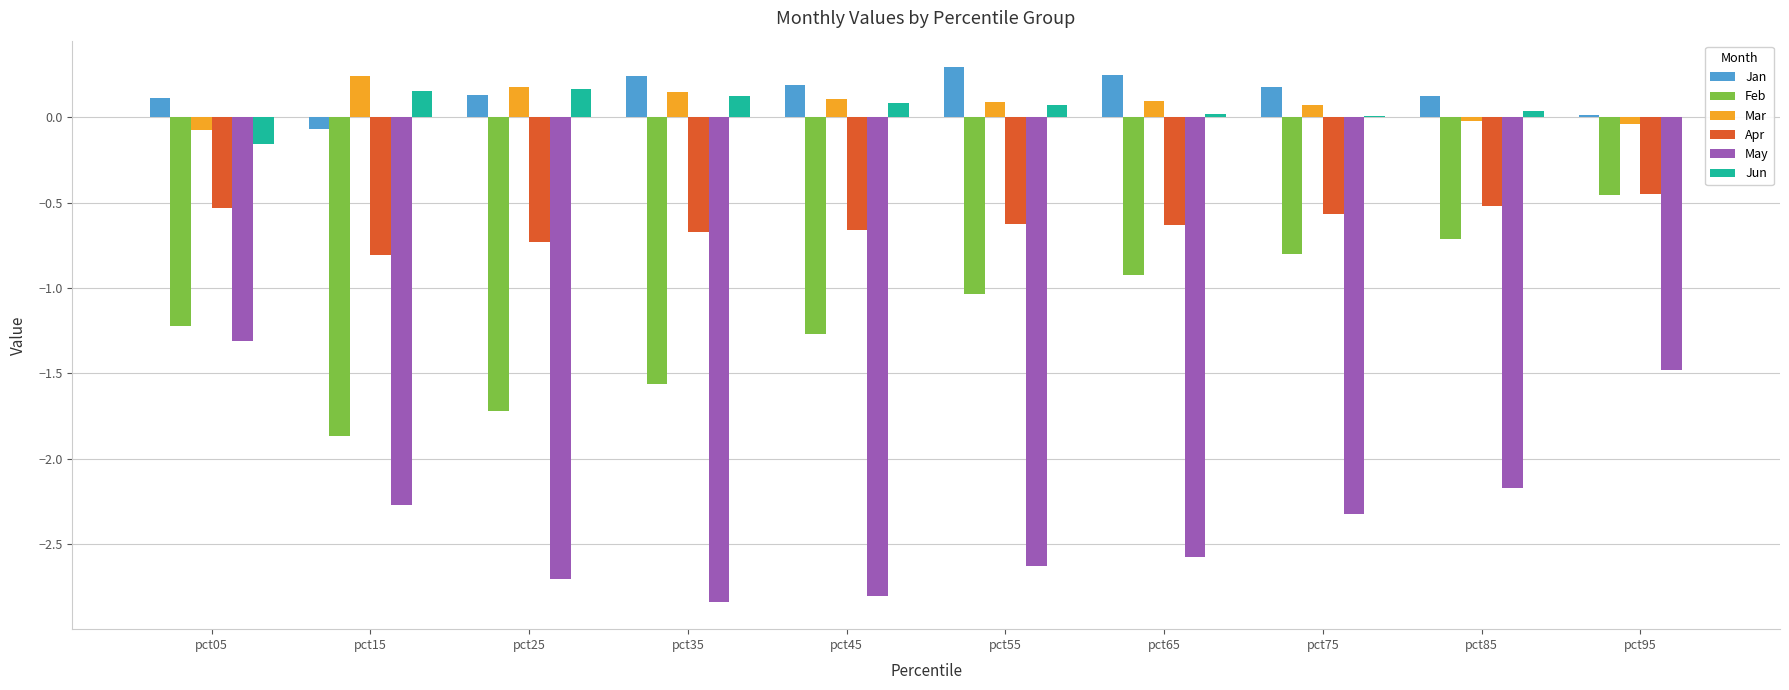

Where is Feb nearest to the value -1?

pct55